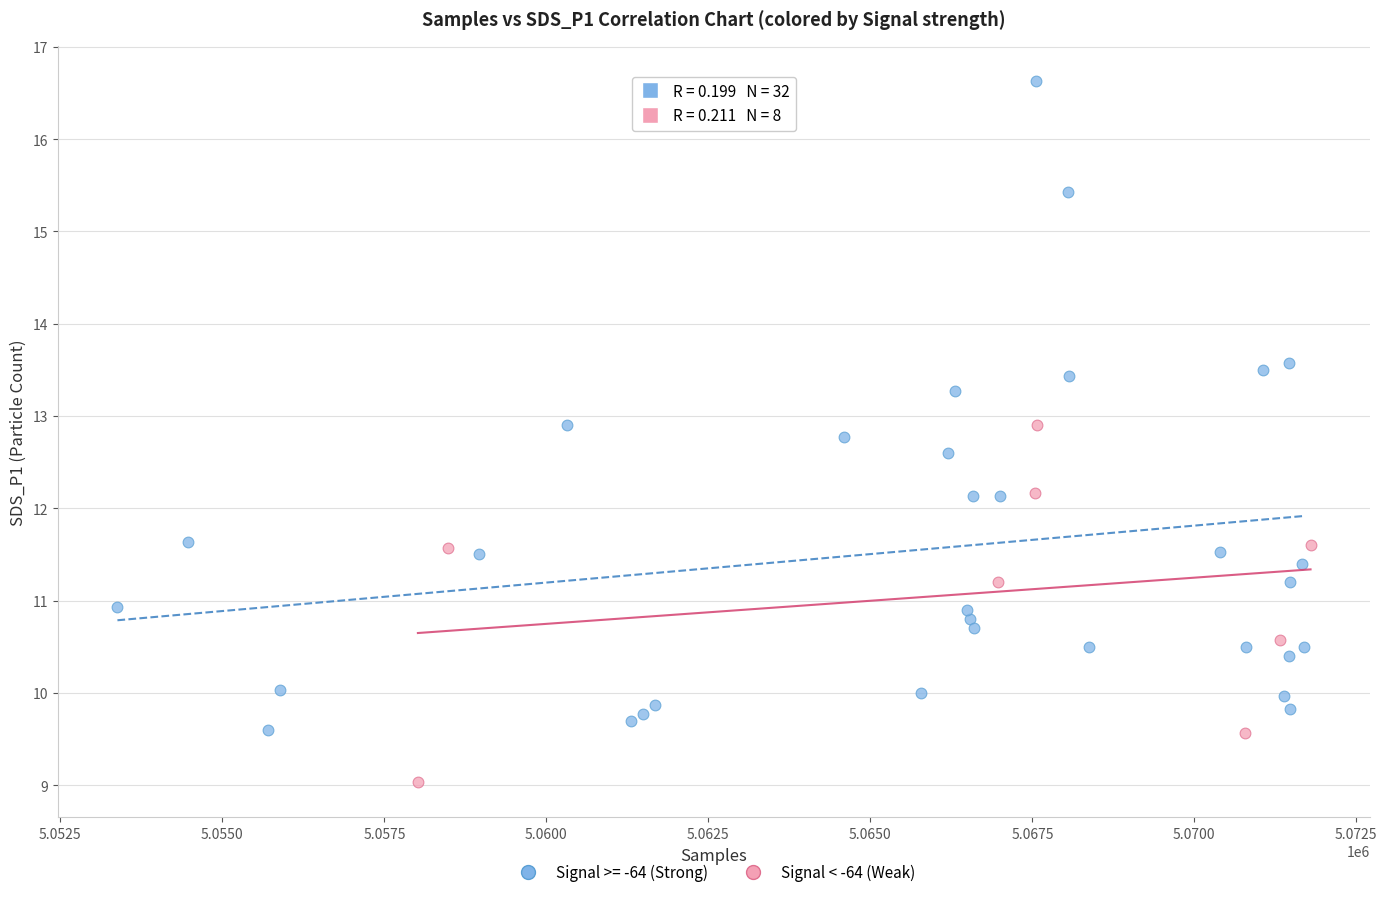

Which series contains the highest Y value?

Signal >= -64 (Strong)